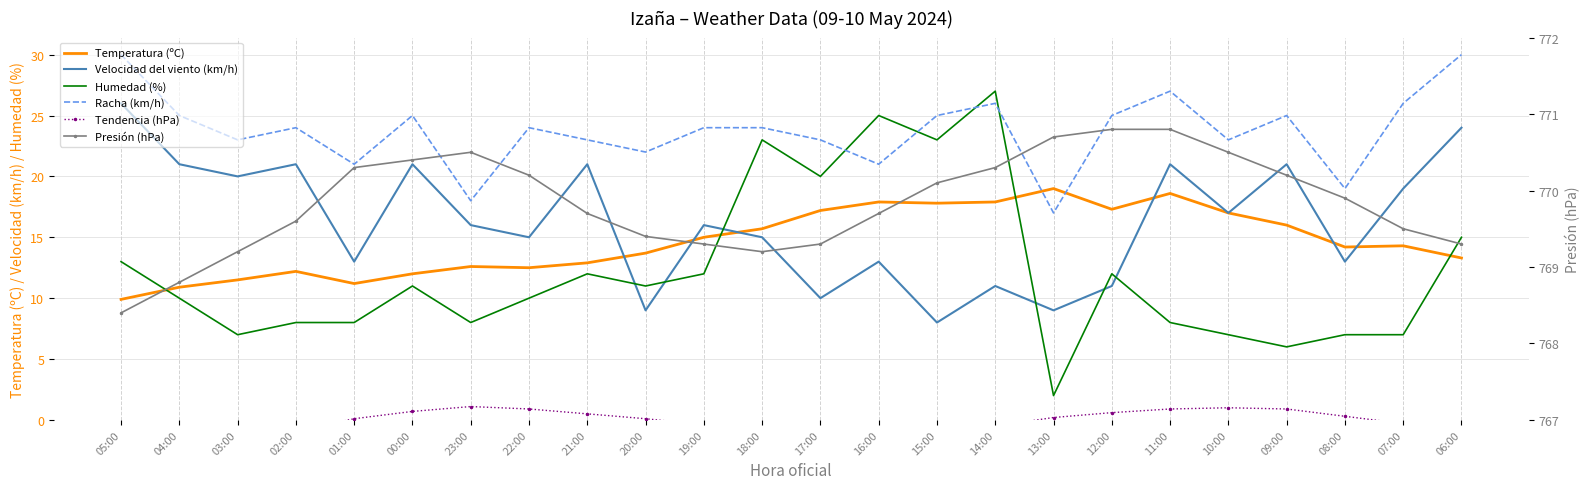

Reading right to left, extract all data points from this chart.

Temperatura (ºC): 06:00=13.3	07:00=14.3	08:00=14.2	09:00=16.0	10:00=17.0	11:00=18.6	12:00=17.3	13:00=19.0	14:00=17.9	15:00=17.8	16:00=17.9	17:00=17.2	18:00=15.7	19:00=15.0	20:00=13.7	21:00=12.9	22:00=12.5	23:00=12.6	00:00=12.0	01:00=11.2	02:00=12.2	03:00=11.5	04:00=10.9	05:00=9.9
Velocidad del viento (km/h): 06:00=24.0	07:00=19.0	08:00=13.0	09:00=21.0	10:00=17.0	11:00=21.0	12:00=11.0	13:00=9.0	14:00=11.0	15:00=8.0	16:00=13.0	17:00=10.0	18:00=15.0	19:00=16.0	20:00=9.0	21:00=21.0	22:00=15.0	23:00=16.0	00:00=21.0	01:00=13.0	02:00=21.0	03:00=20.0	04:00=21.0	05:00=26.0
Humedad (%): 06:00=15.0	07:00=7.0	08:00=7.0	09:00=6.0	10:00=7.0	11:00=8.0	12:00=12.0	13:00=2.0	14:00=27.0	15:00=23.0	16:00=25.0	17:00=20.0	18:00=23.0	19:00=12.0	20:00=11.0	21:00=12.0	22:00=10.0	23:00=8.0	00:00=11.0	01:00=8.0	02:00=8.0	03:00=7.0	04:00=10.0	05:00=13.0
Racha (km/h): 06:00=30.0	07:00=26.0	08:00=19.0	09:00=25.0	10:00=23.0	11:00=27.0	12:00=25.0	13:00=17.0	14:00=26.0	15:00=25.0	16:00=21.0	17:00=23.0	18:00=24.0	19:00=24.0	20:00=22.0	21:00=23.0	22:00=24.0	23:00=18.0	00:00=25.0	01:00=21.0	02:00=24.0	03:00=23.0	04:00=25.0	05:00=30.0
Tendencia (hPa): 06:00=-0.8	07:00=-0.3	08:00=0.3	09:00=0.9	10:00=1.0	11:00=0.9	12:00=0.6	13:00=0.2	14:00=-0.5	15:00=-0.7	16:00=-1.0	17:00=-1.0	18:00=-0.9	19:00=-0.4	20:00=0.1	21:00=0.5	22:00=0.9	23:00=1.1	00:00=0.7	01:00=0.1	02:00=-0.9	03:00=-1.2	04:00=-1.5	05:00=-1.2
Presión (hPa): 06:00=769.3	07:00=769.5	08:00=769.9	09:00=770.2	10:00=770.5	11:00=770.8	12:00=770.8	13:00=770.7	14:00=770.3	15:00=770.1	16:00=769.7	17:00=769.3	18:00=769.2	19:00=769.3	20:00=769.4	21:00=769.7	22:00=770.2	23:00=770.5	00:00=770.4	01:00=770.3	02:00=769.6	03:00=769.2	04:00=768.8	05:00=768.4